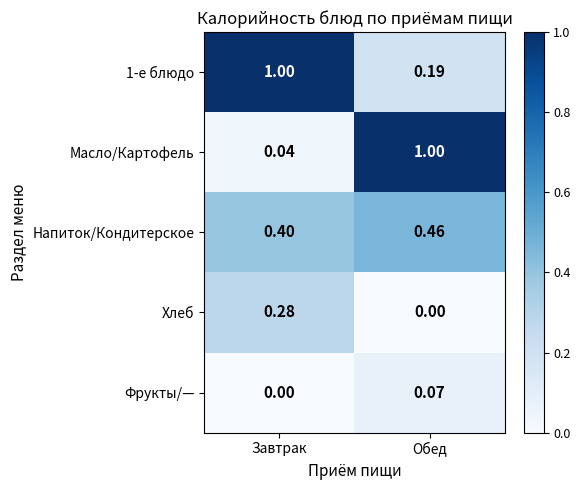

Is the value of 1-е блюдо at Завтрак greater than the value of Фрукты/— at Завтрак?

Yes